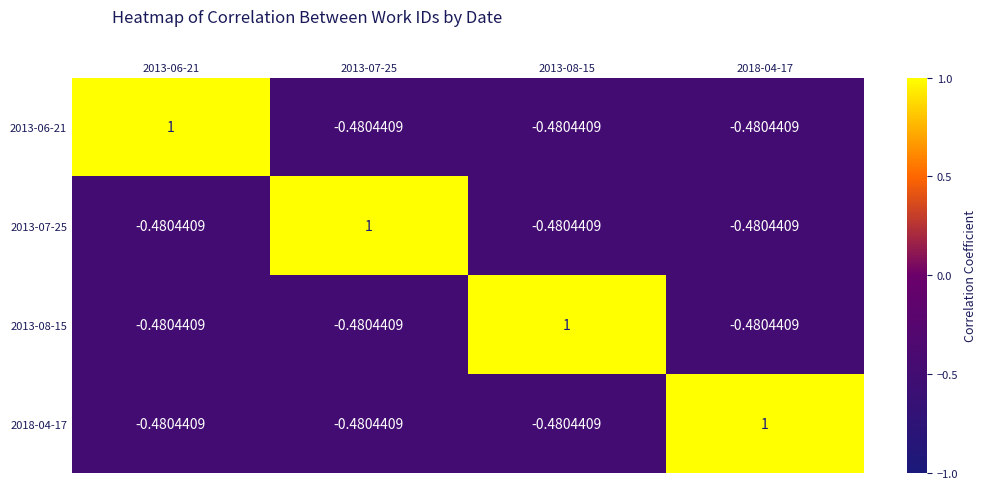

Count the number of data series in this chart.

4